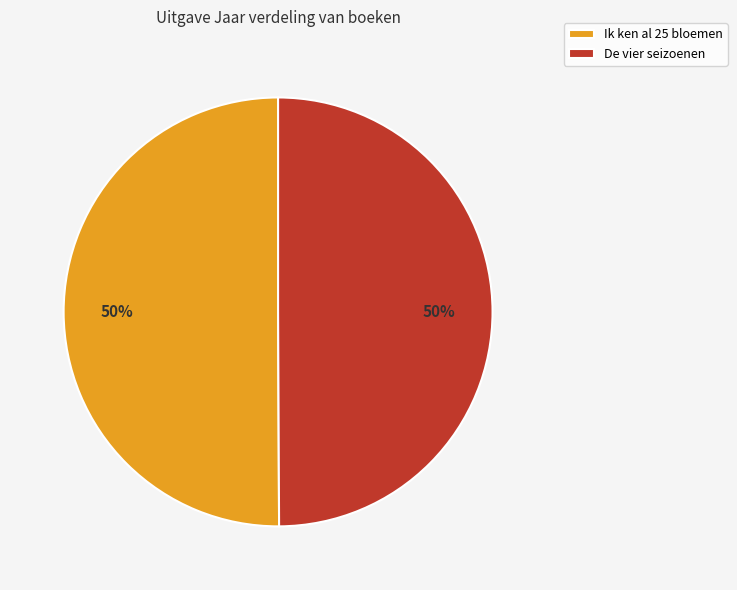

Do De vier seizoenen and Ik ken al 25 bloemen together represent more than half of the pie?

Yes